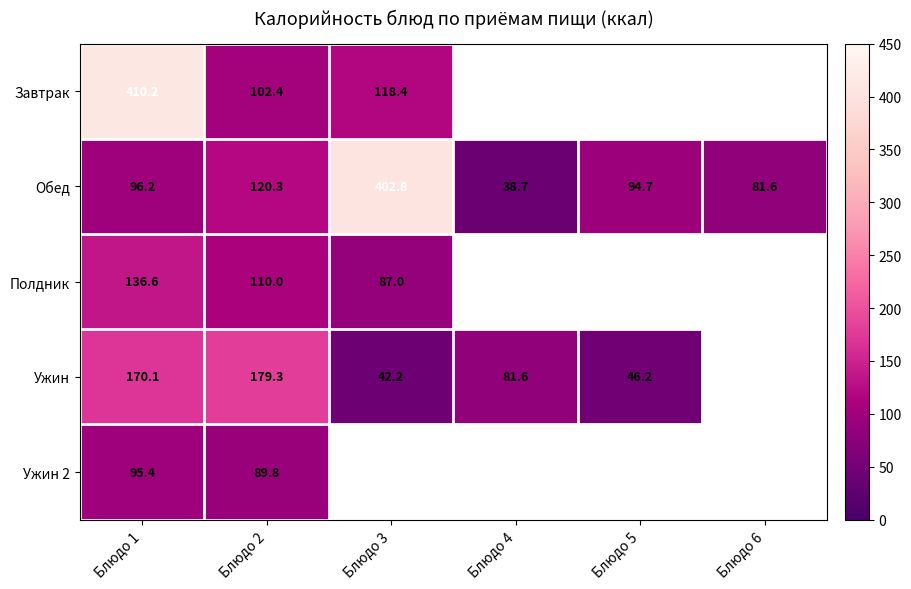

Which has a higher value, Блюдо 1 or Блюдо 2?

Блюдо 1